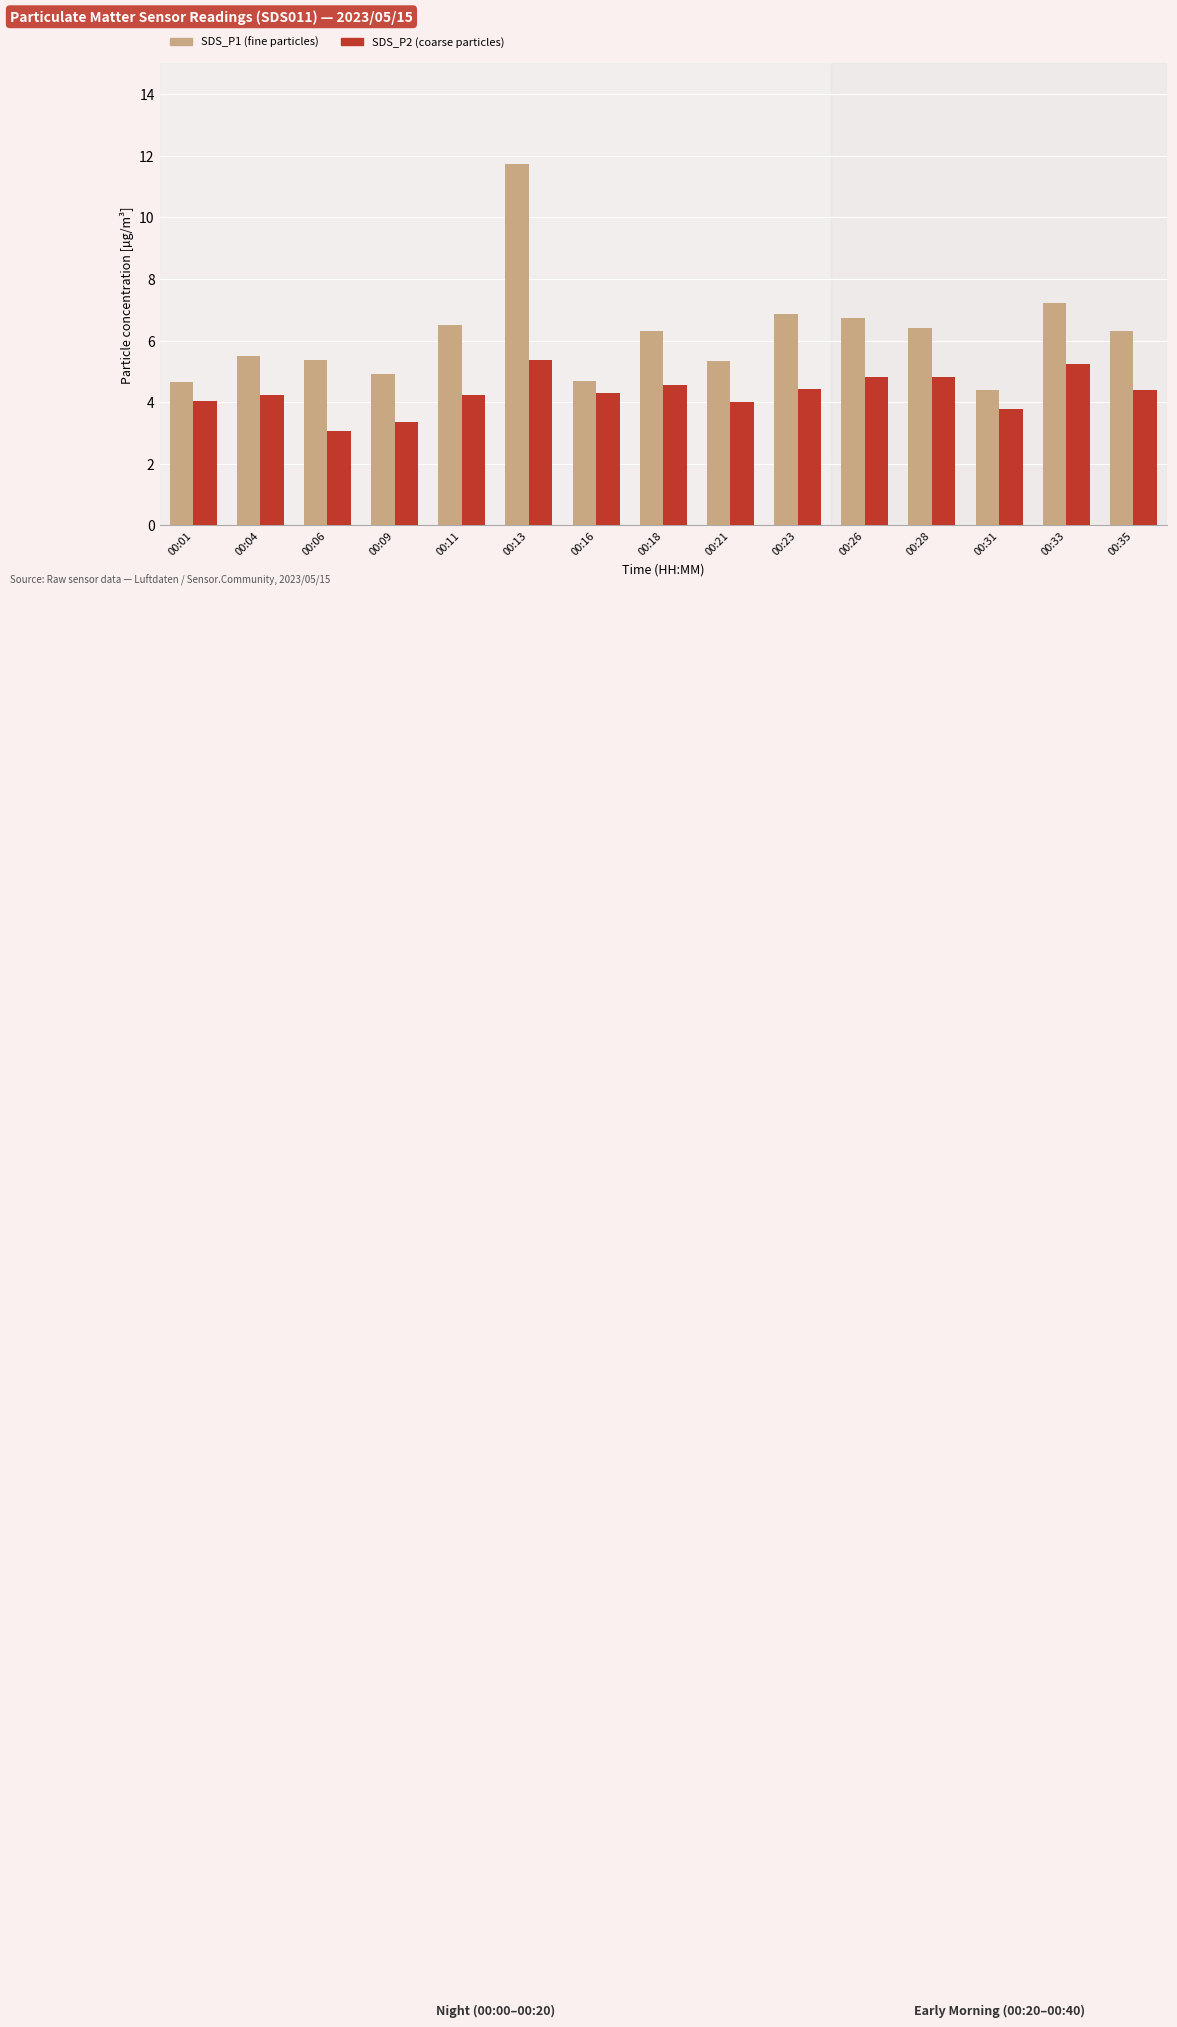

List the series in order of their peak value, lowest first.

SDS_P2 (coarse particles), SDS_P1 (fine particles)